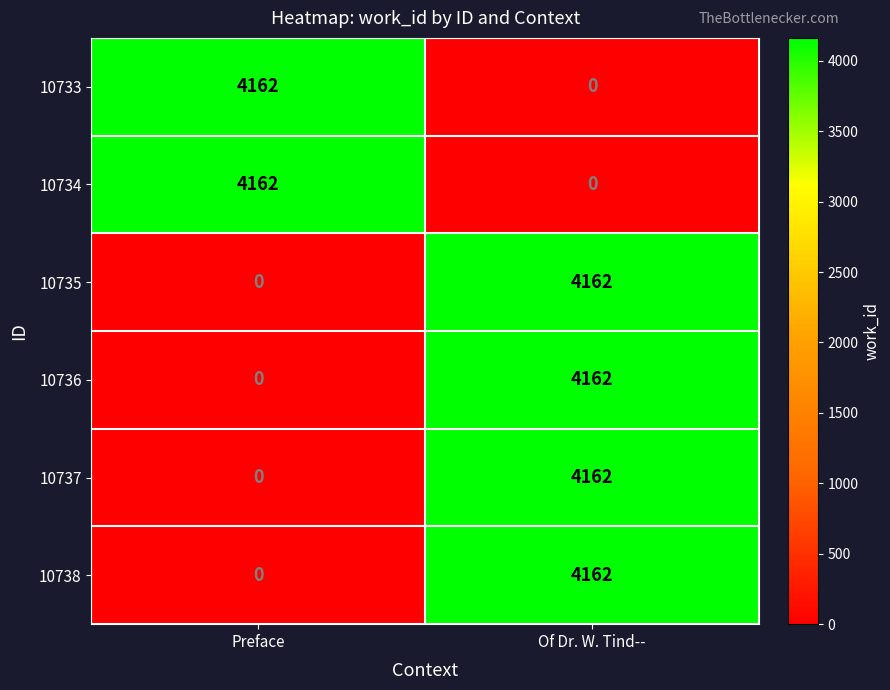

True or false: 10738 has a value of 6708 at Of Dr. W. Tind--.

False